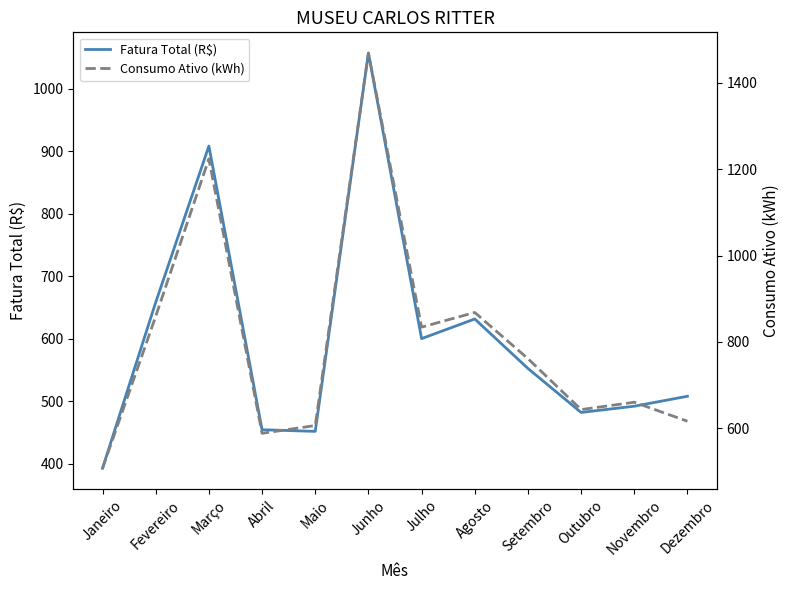

List the labels in order of Fatura Total (R$) value, smallest first.

Janeiro, Maio, Abril, Outubro, Novembro, Dezembro, Setembro, Julho, Agosto, Fevereiro, Março, Junho